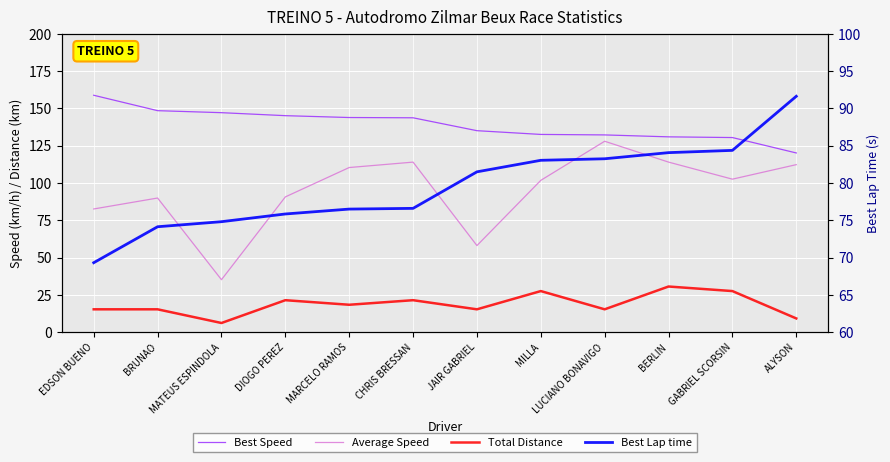

What are all the series names shown in the legend?

Best Speed, Average Speed, Total Distance, Best Lap time